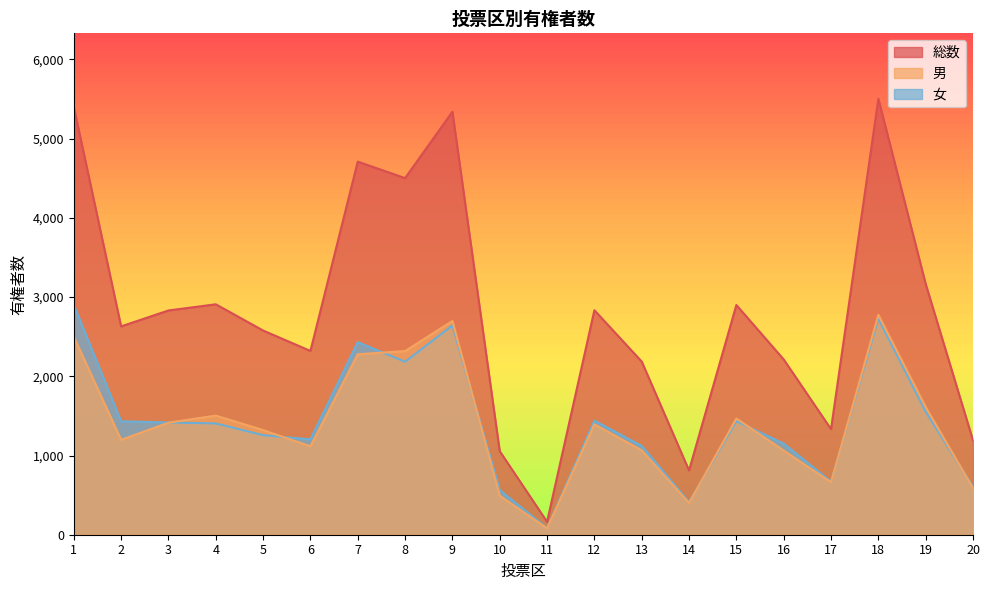

True or false: 女 and 総数 cross at least once.

False